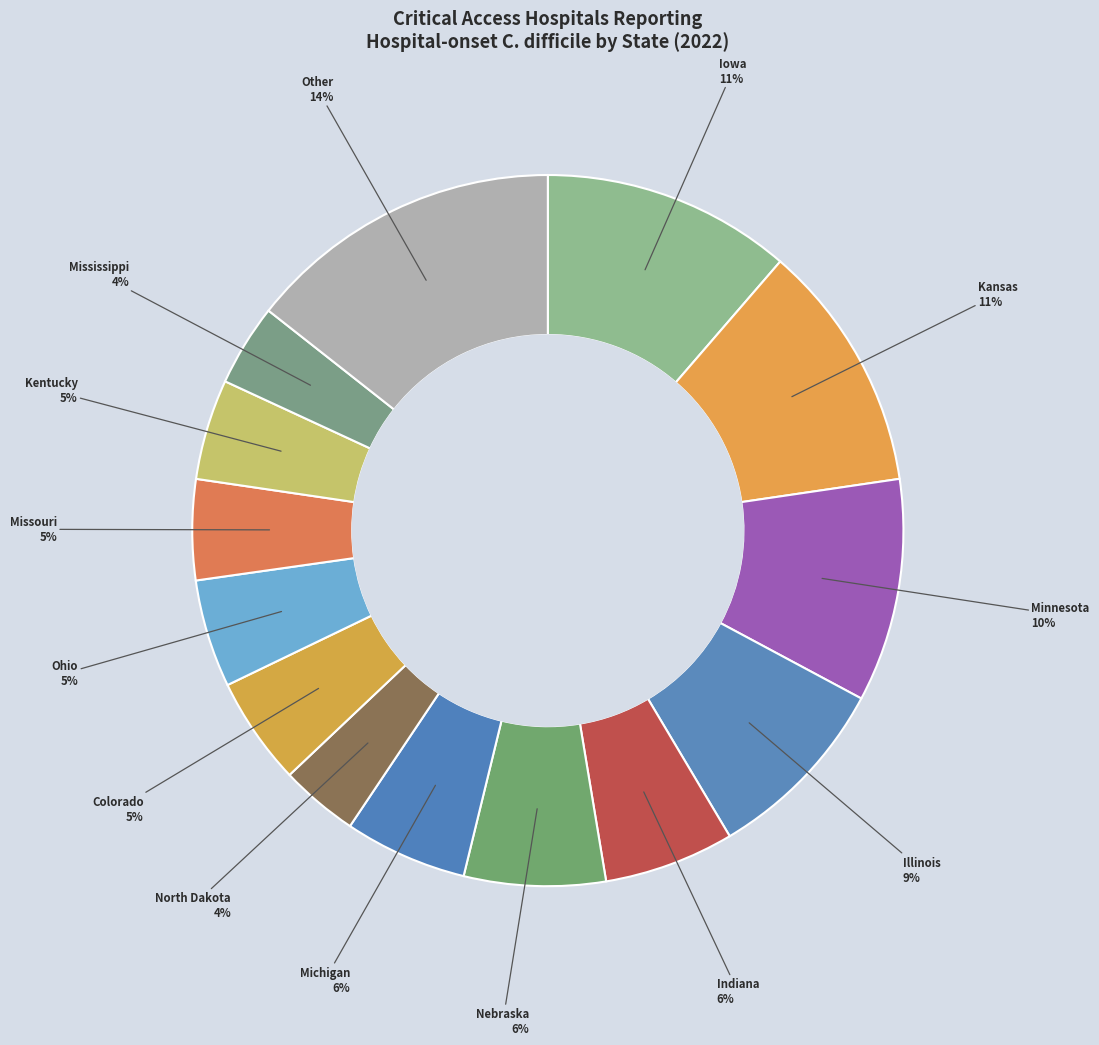

Which category has the biggest portion of the pie?

Other